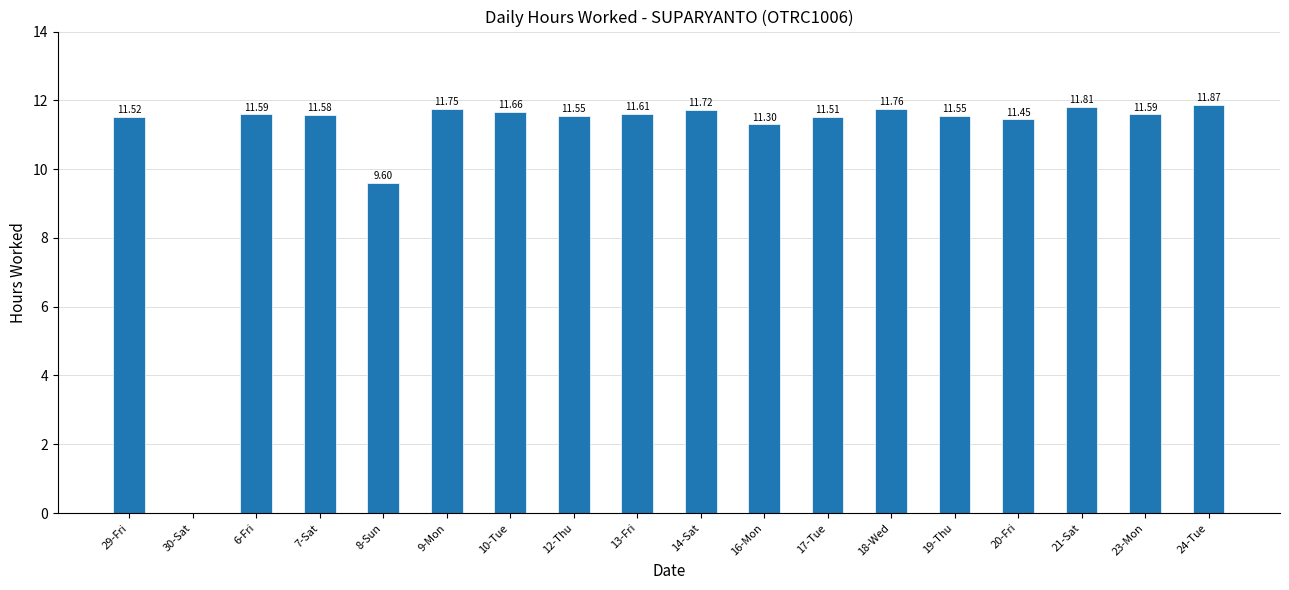

Approximately how many times larger is the value at 13-Fri compared to 8-Sun?

1.2